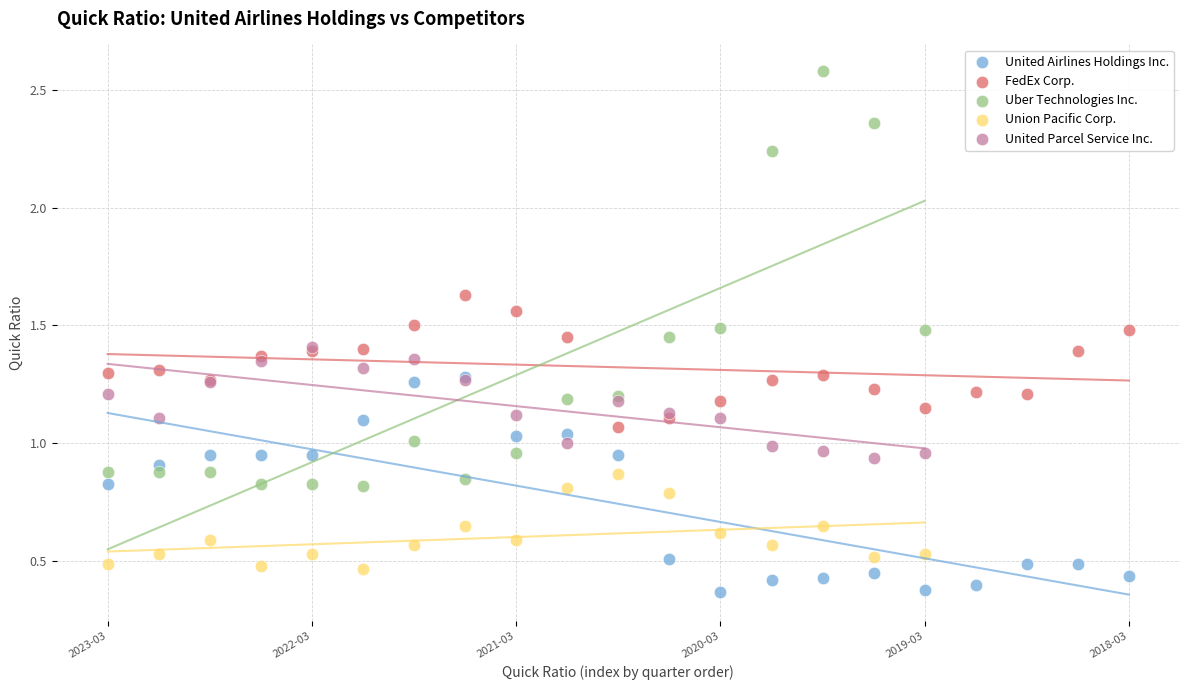

Which series reaches the minimum Y coordinate?

United Airlines Holdings Inc.